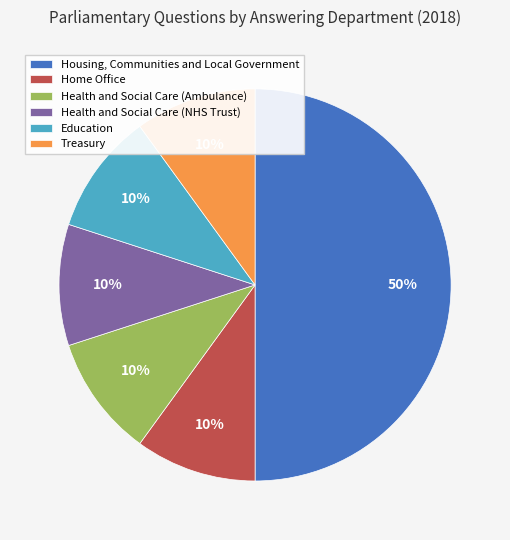

What is the ratio of the value at Health and Social Care (NHS Trust) to the value at Education?

1.0